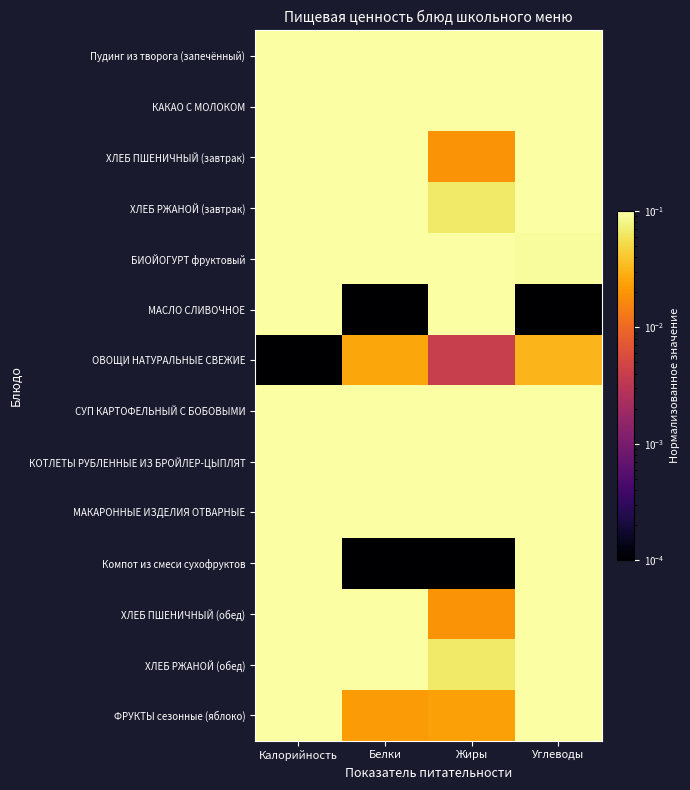

At which category is the sum across all series the highest?

Калорийность